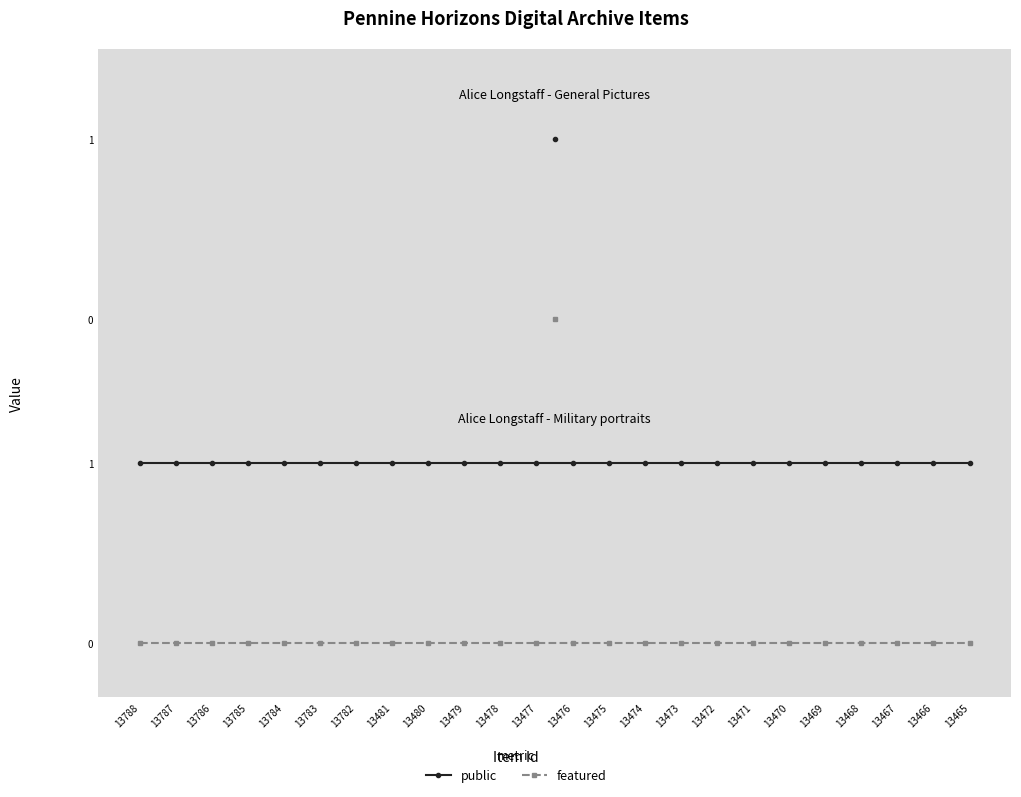

What is the value of the public point at the 6th from the left?

1